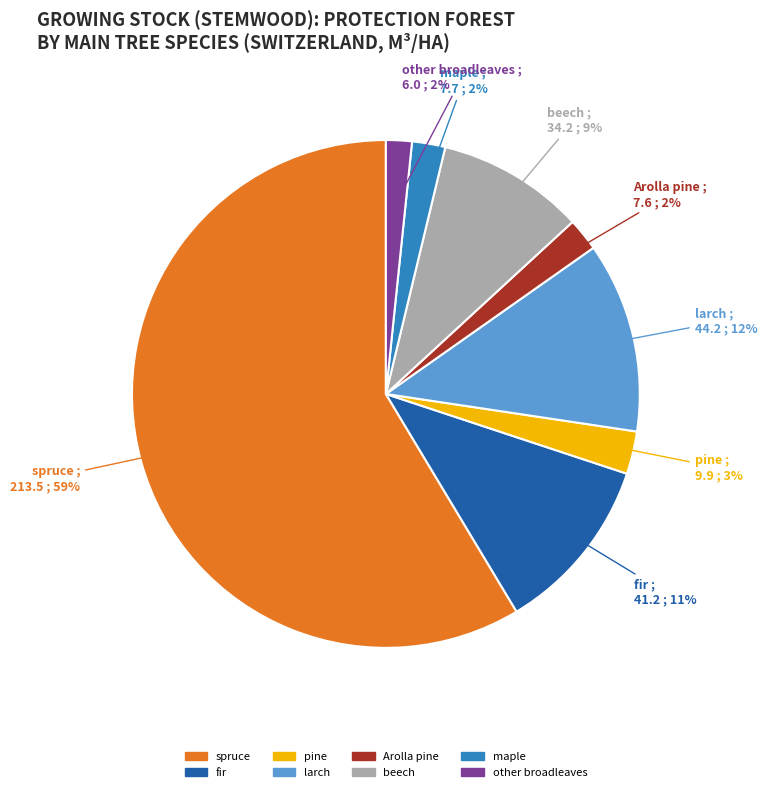

True or false: pine accounts for 9% of the total.

False